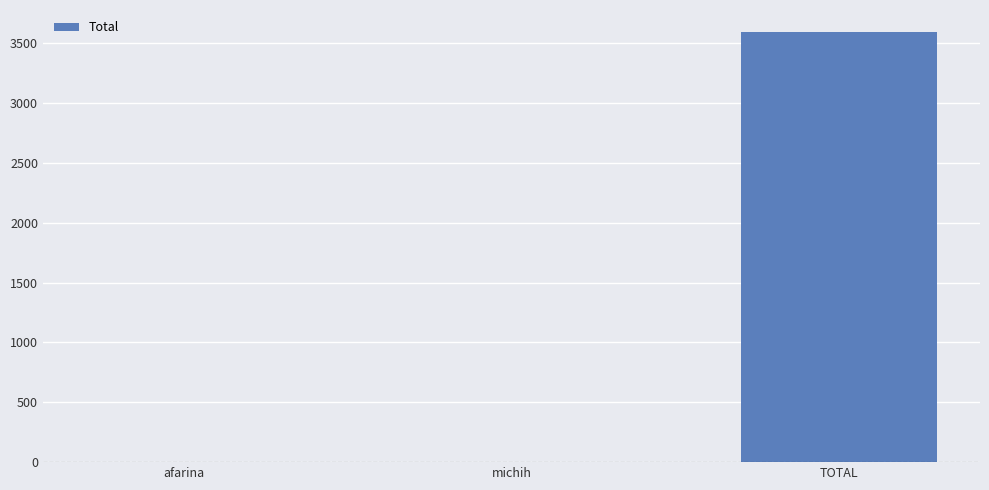

Which category has the highest value across all series?

TOTAL